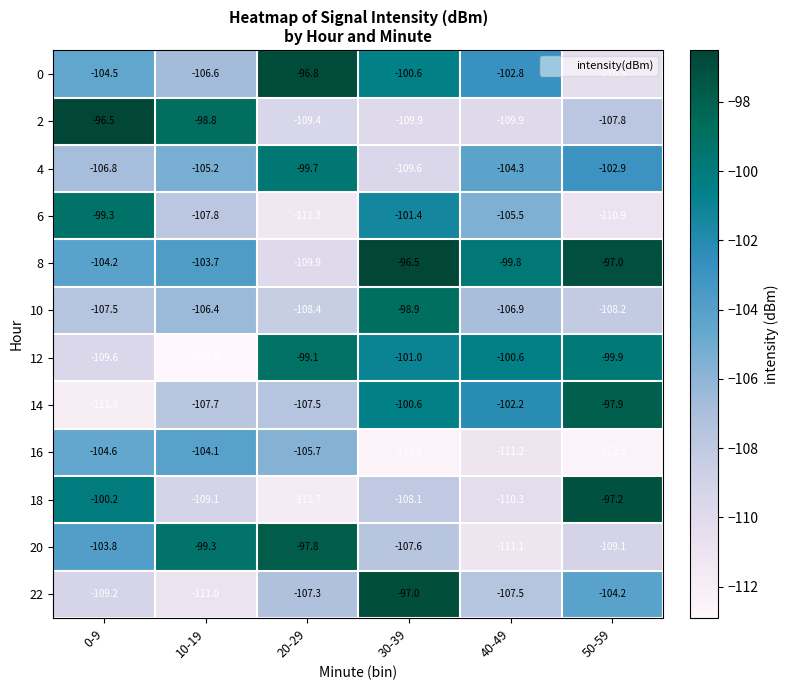

Which series has the largest range (max minus min)?

18